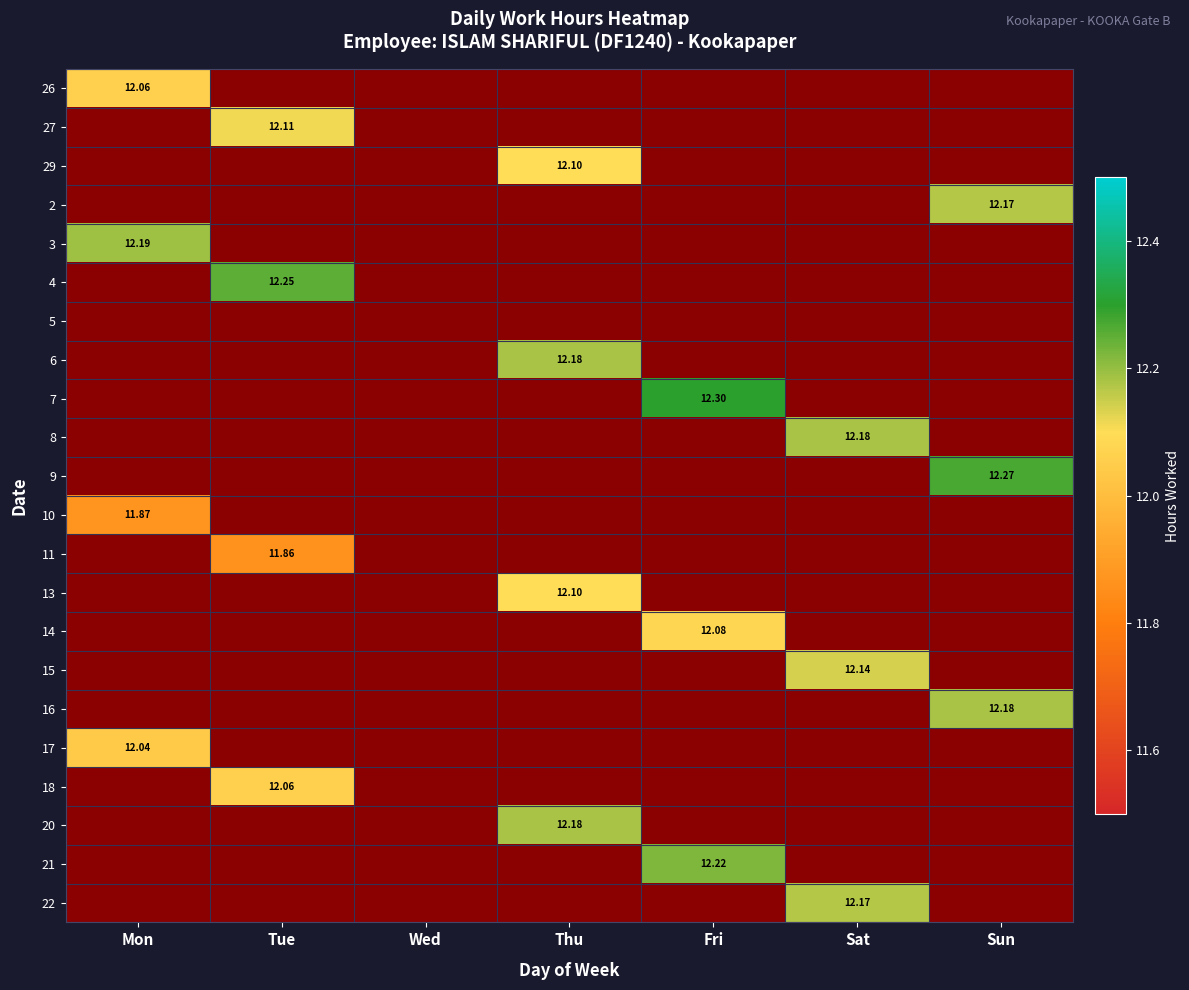

How many distinct data groups are displayed?

22